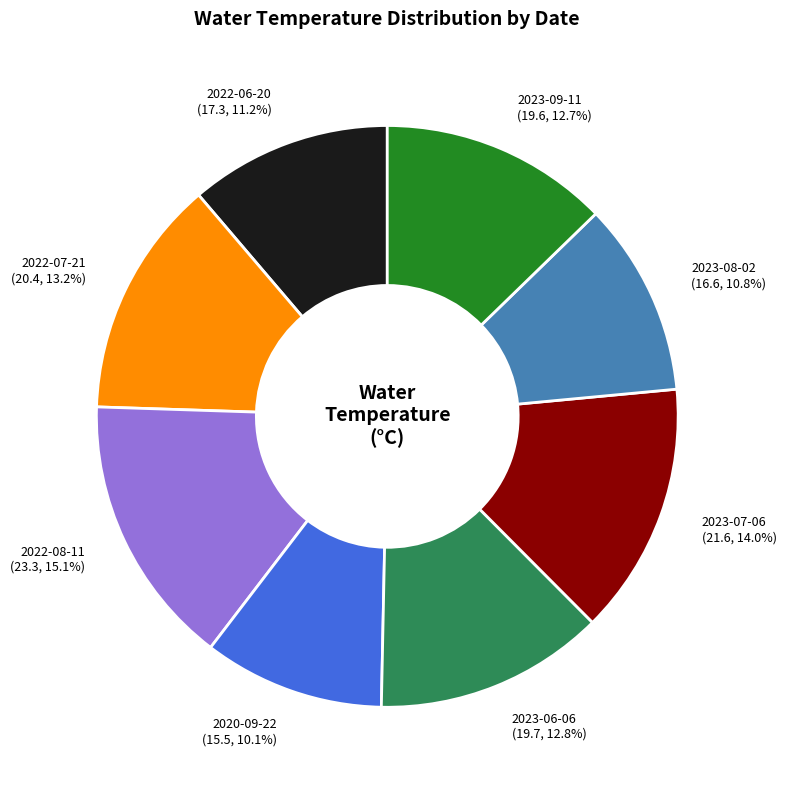

How many slices are in this pie chart?

8